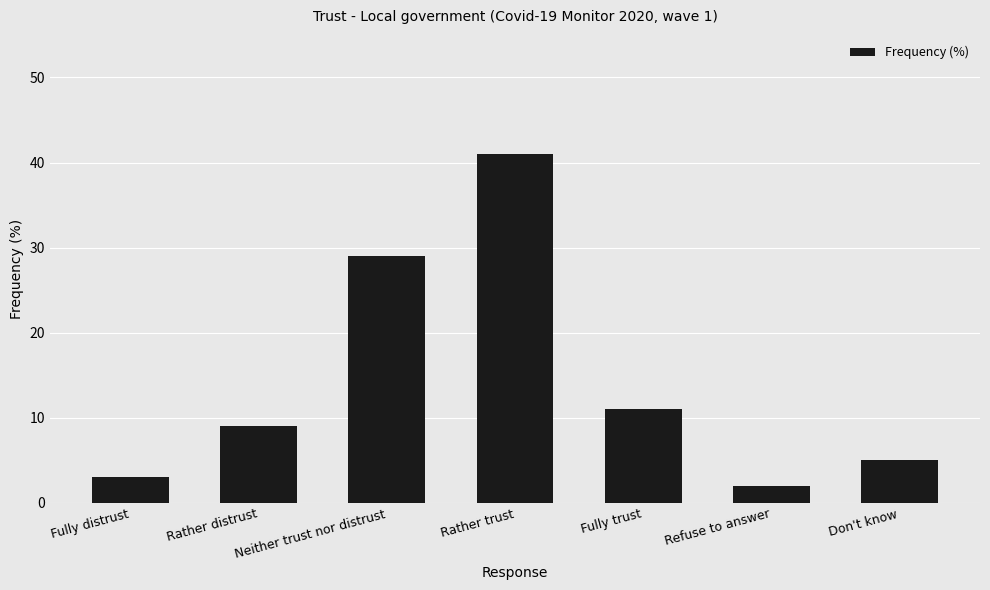

Reading left to right, extract all data points from this chart.

Fully distrust=3	Rather distrust=9	Neither trust nor distrust=29	Rather trust=41	Fully trust=11	Refuse to answer=2	Don't know=5